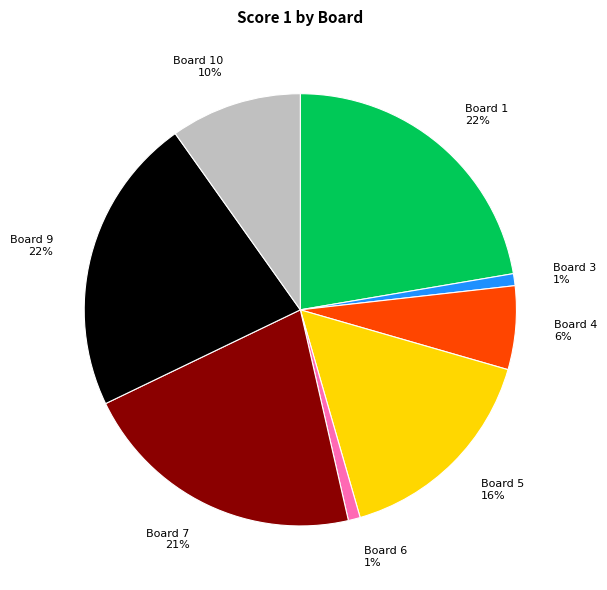

What percentage is the Board 3 slice, to the nearest percent?

1%